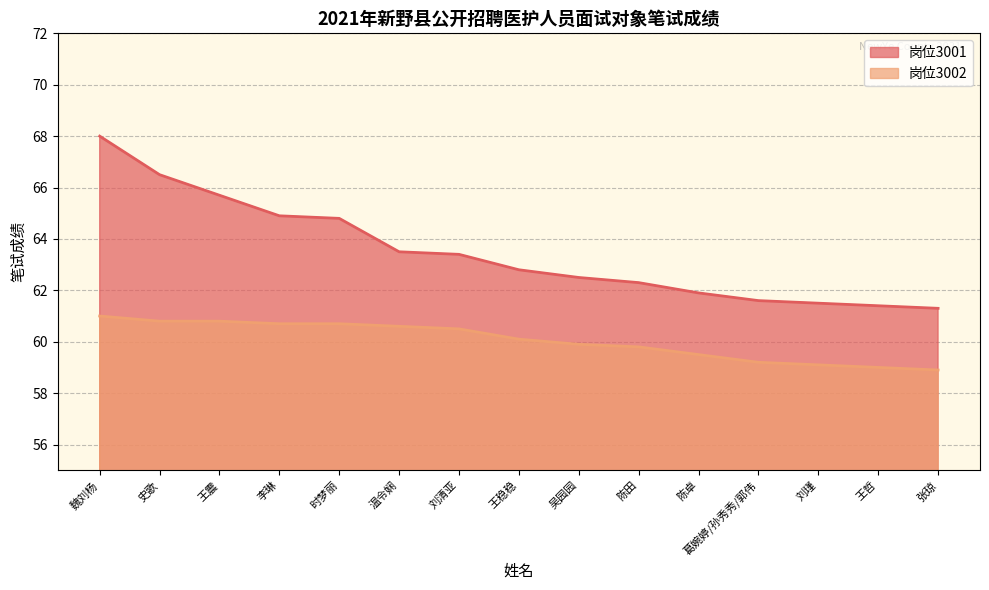

Which label corresponds to the smallest value in the chart?

张琼